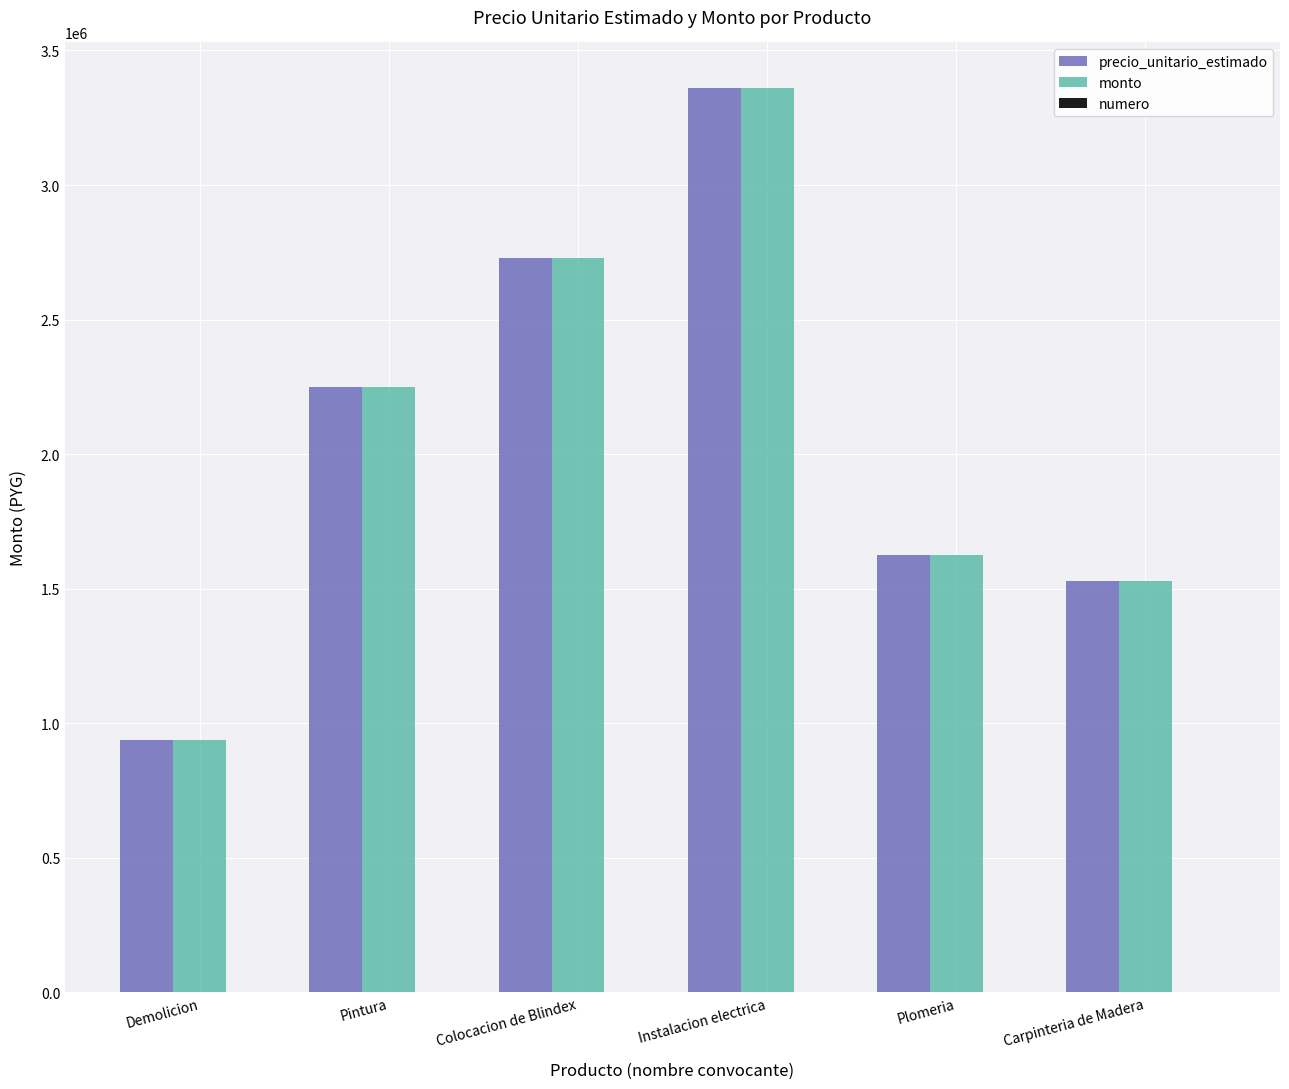

How many series are shown in this chart?

3